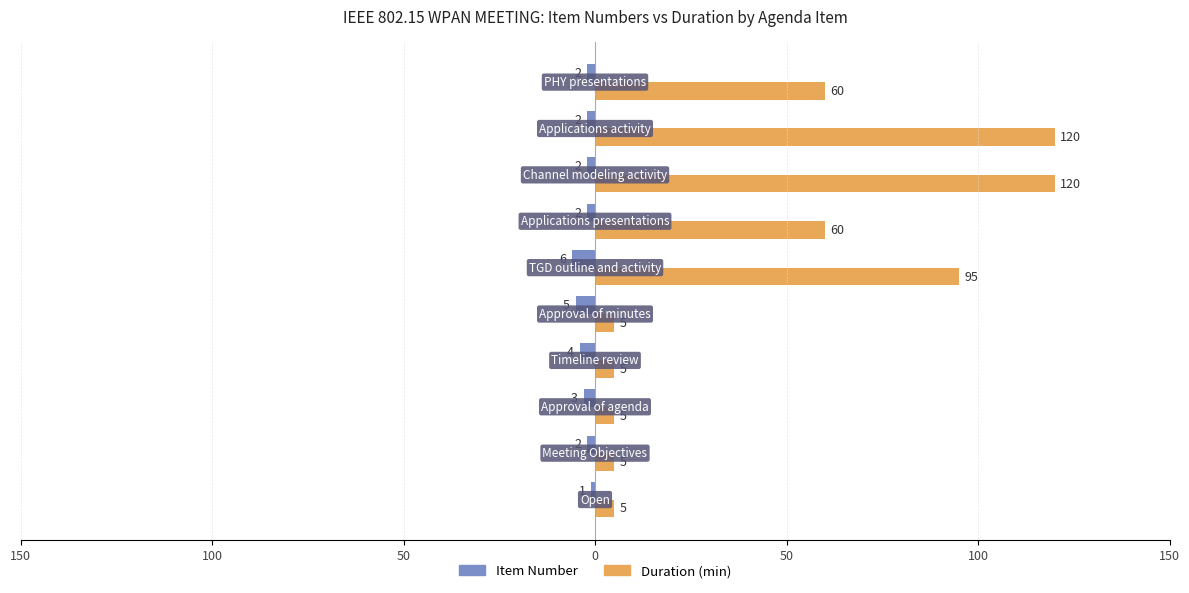

What are all the series names shown in the legend?

Item Number, Duration (min)